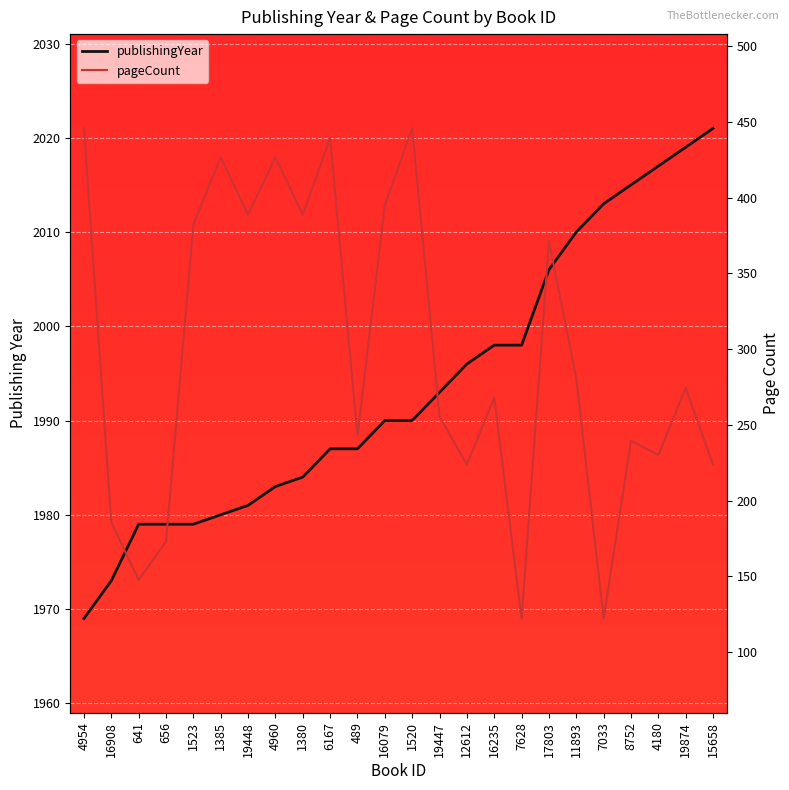

What is the approximate value of publishingYear at 4180?

2017.0